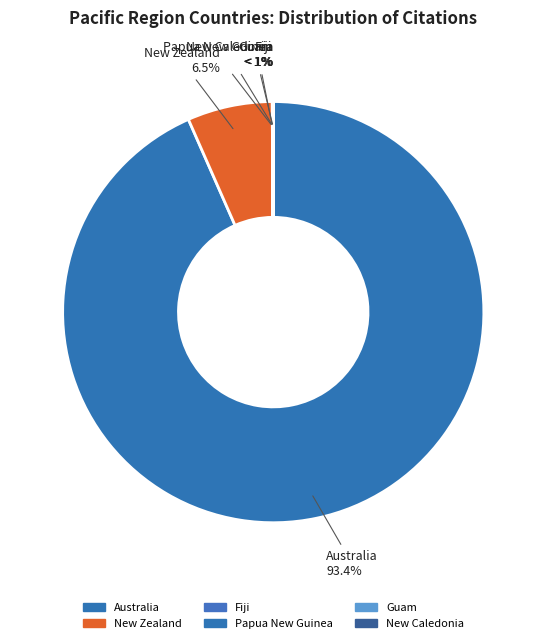

What is the change in value from Australia to Papua New Guinea?

-286446